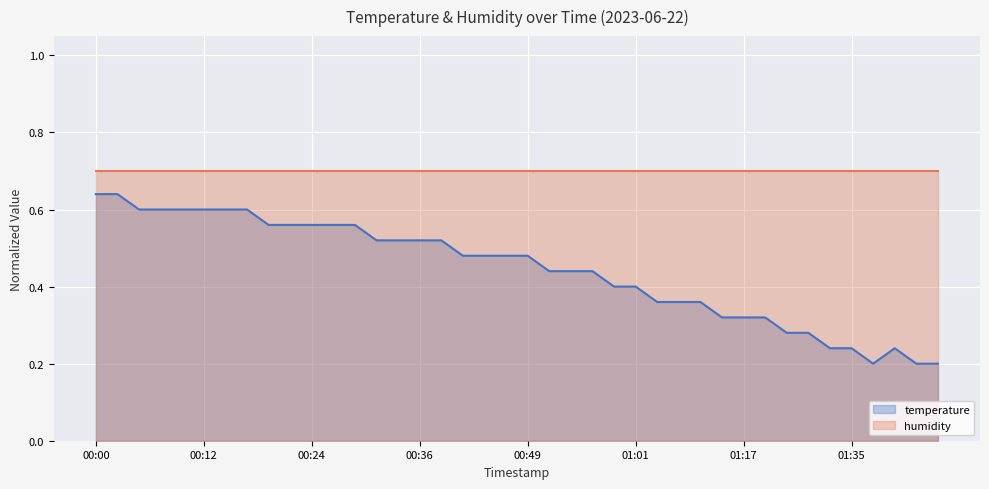

Which label corresponds to the largest value in the chart?

00:00